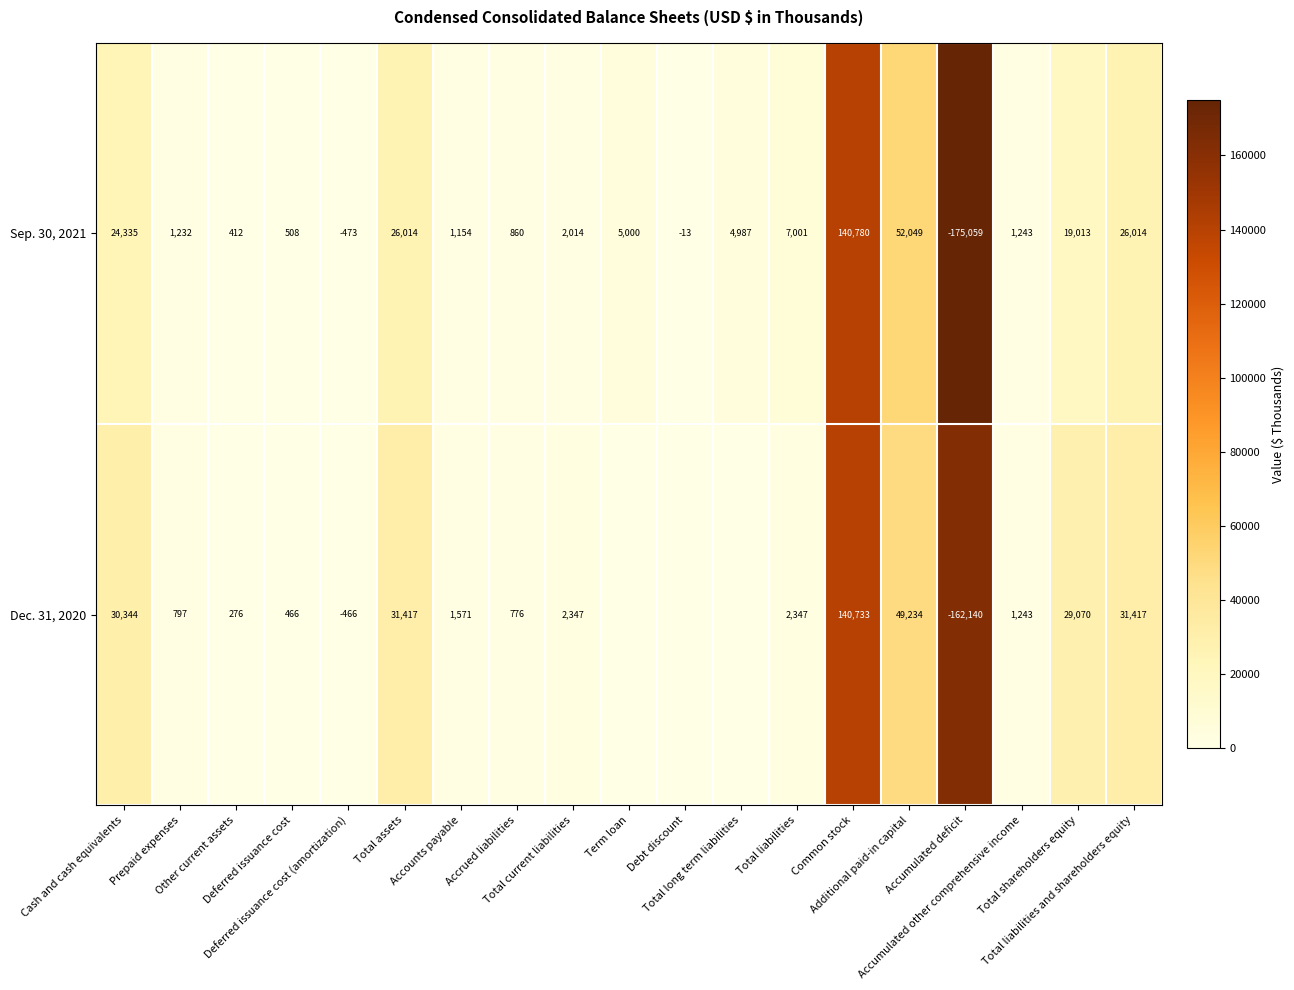

What is the average value of the Sep. 30, 2021 series?

7214